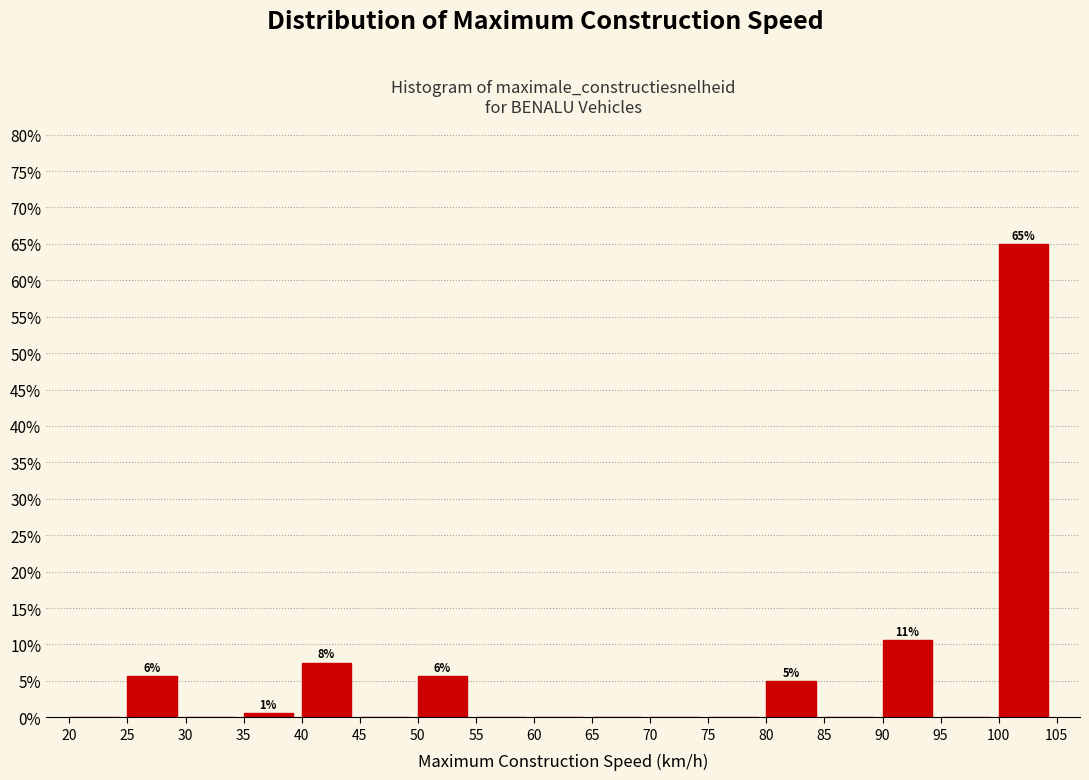

Which range on the x-axis has the tallest bar?

100 to 105